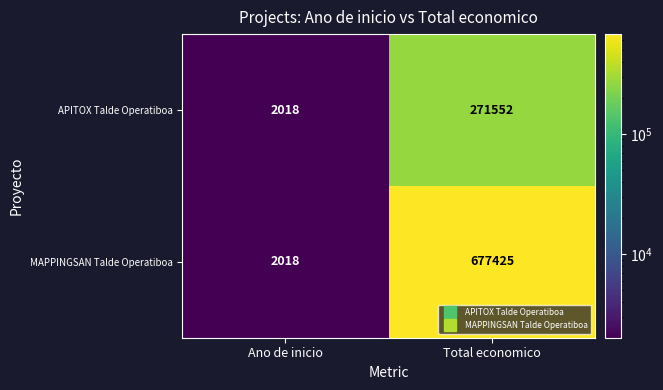

Between Ano de inicio and Total economico, which series saw the biggest shift?

MAPPINGSAN Talde Operatiboa